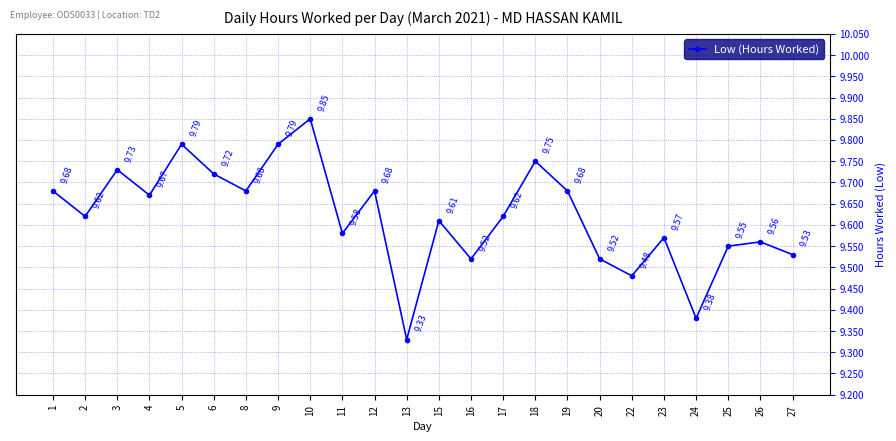

What is the value of the 12th point from the left?

9.3